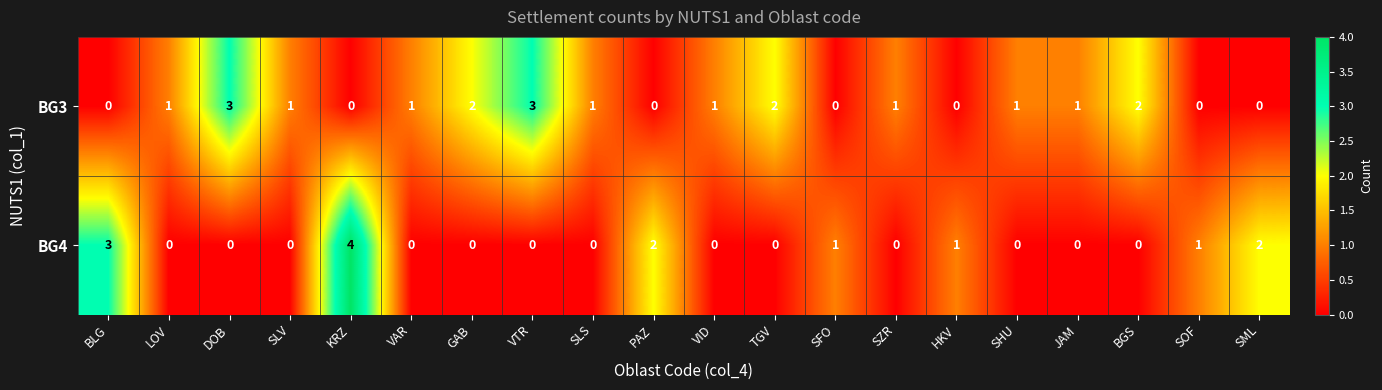

Count the BG3 values in the range 0 to 2.

18